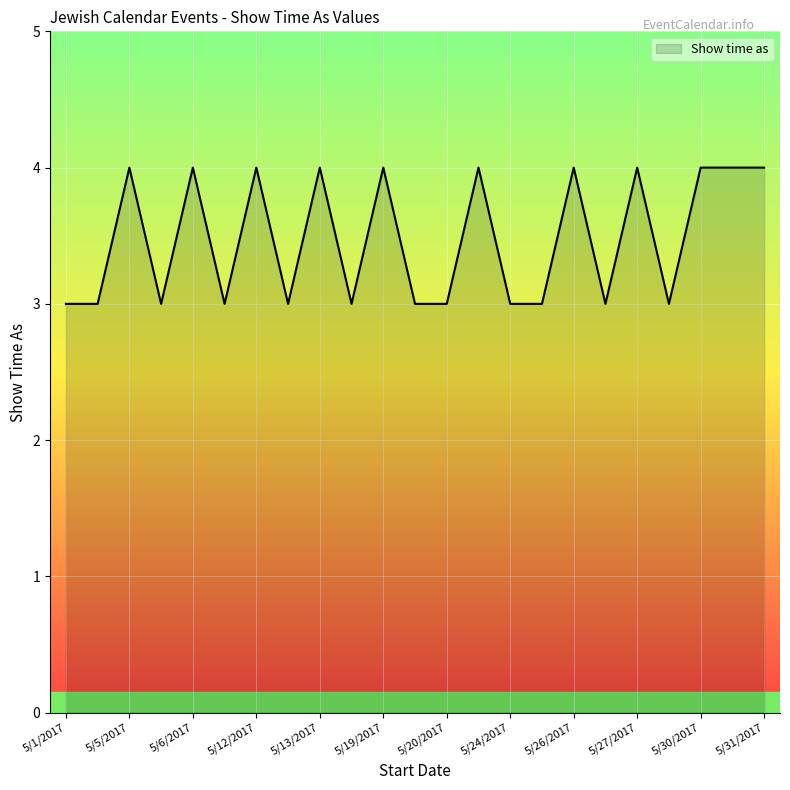

How many series are shown in this chart?

1